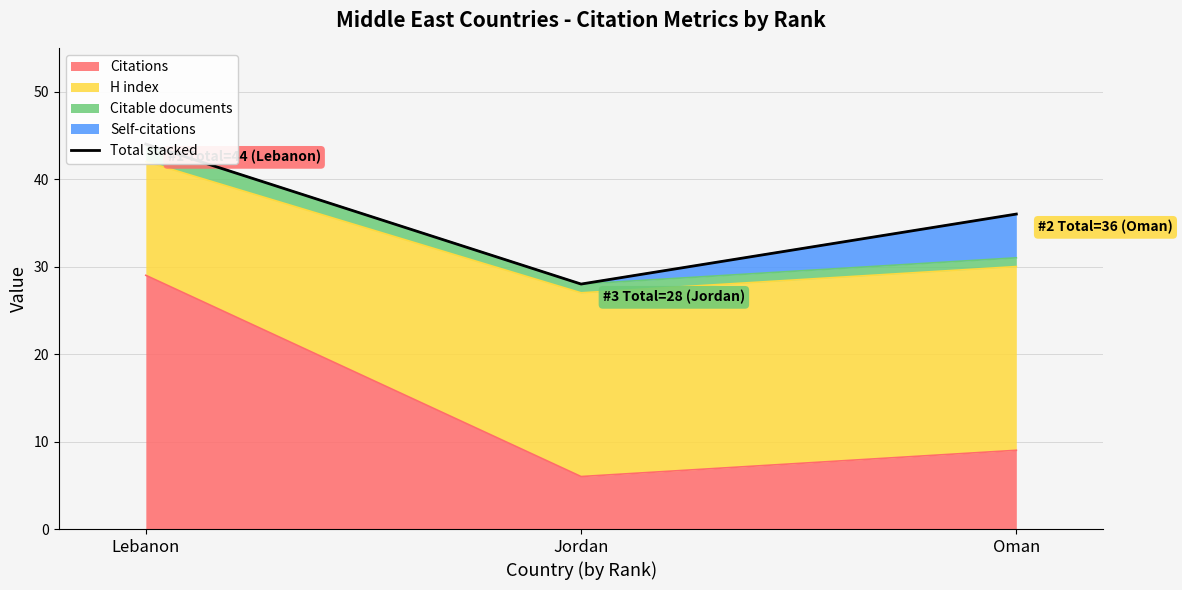

The value at Jordan is 28. True or false?

True